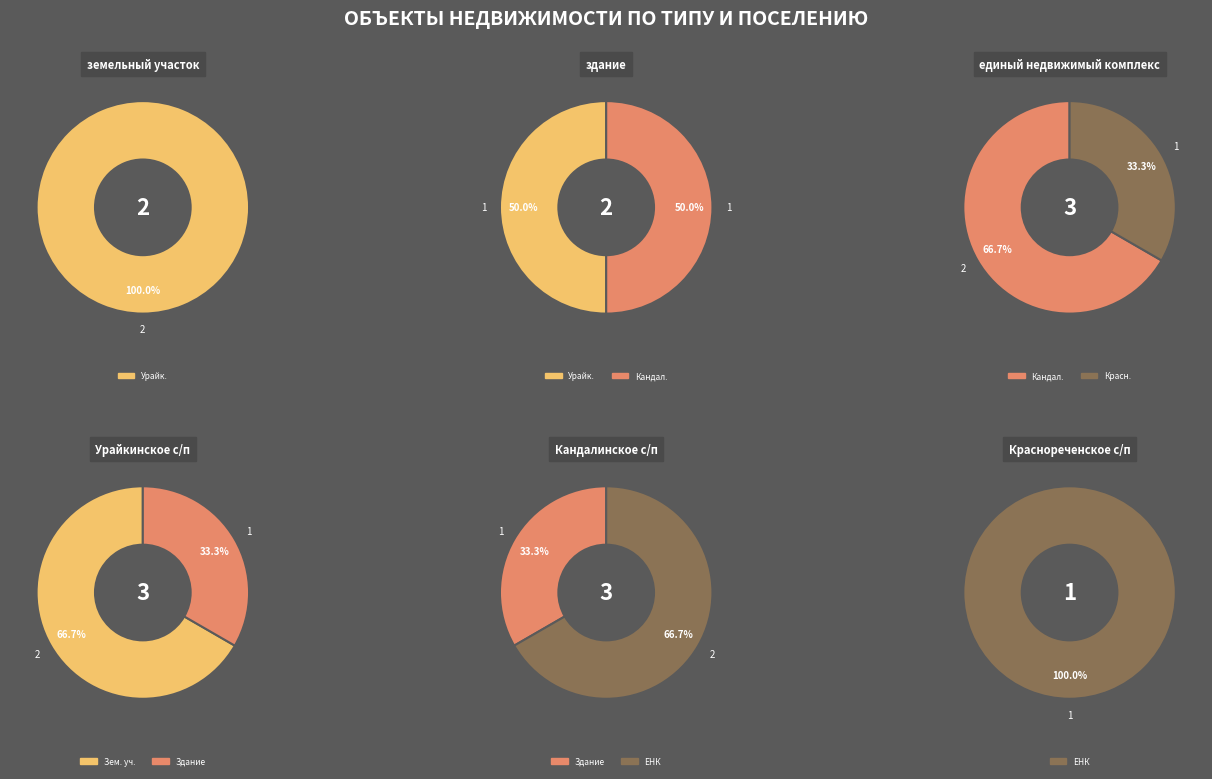

To the nearest percent, what percentage of the pie is единый недвижимый комплекс?

43%